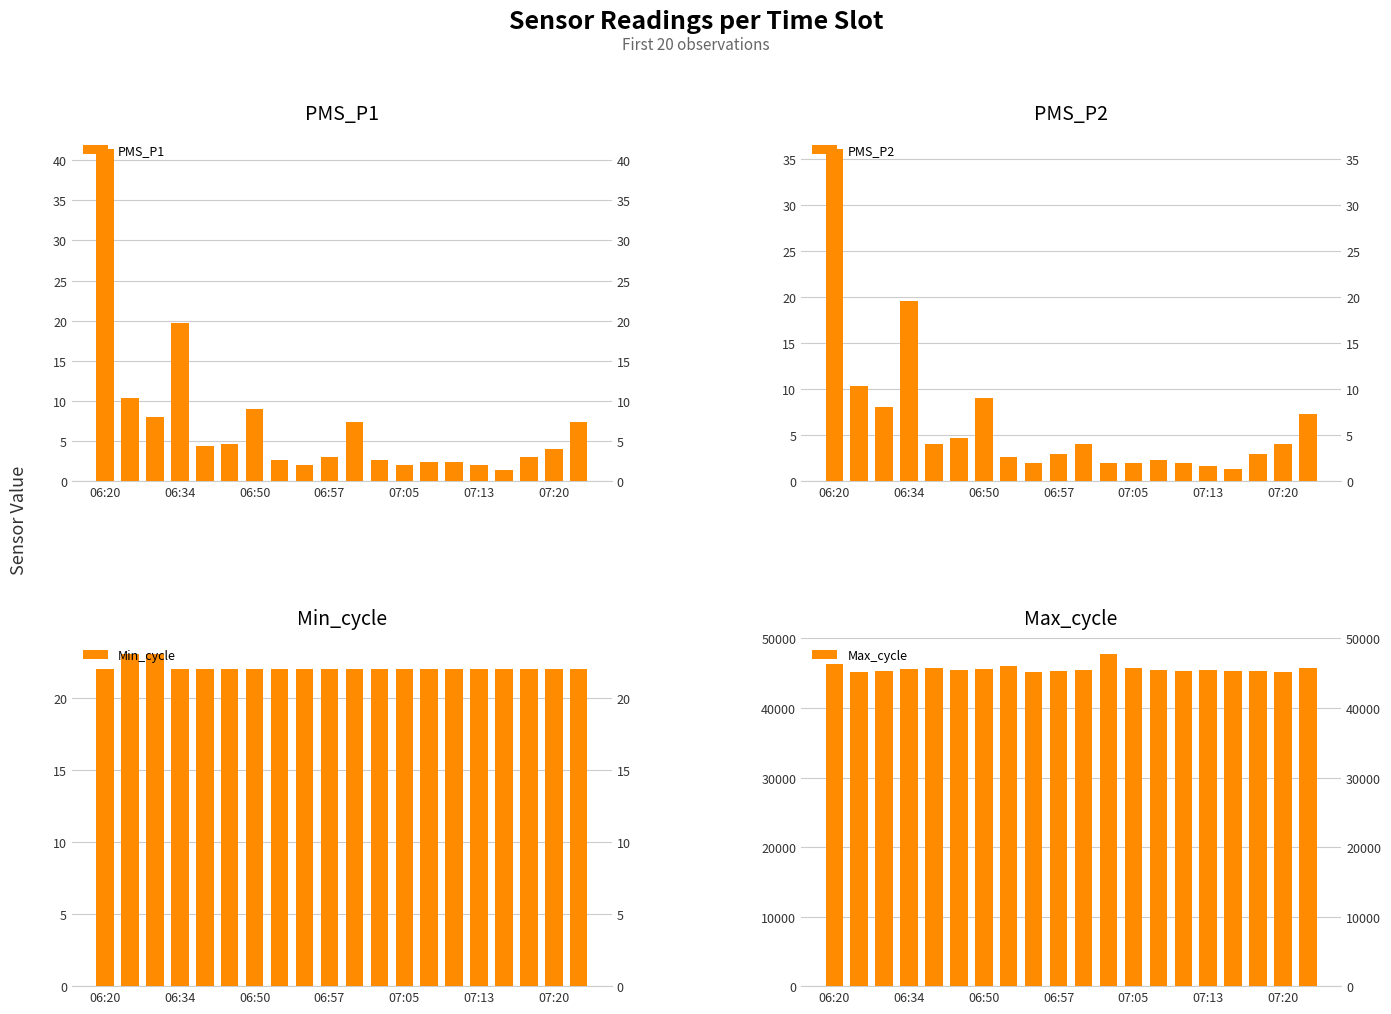

What is the total value across all series at 06:50?

45369.0